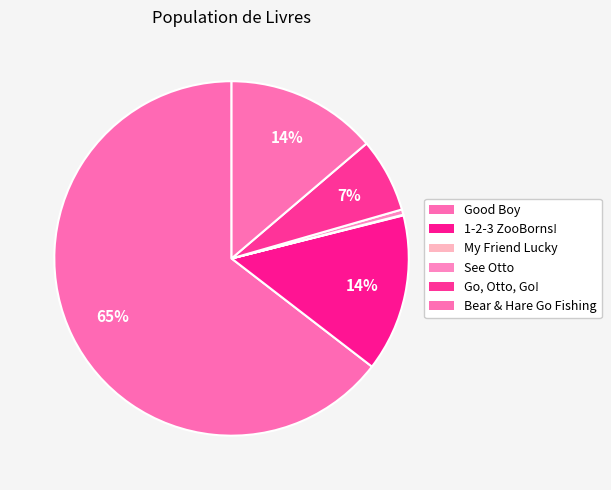

Combined, do Good Boy and 1-2-3 ZooBorns! account for over 50%?

Yes